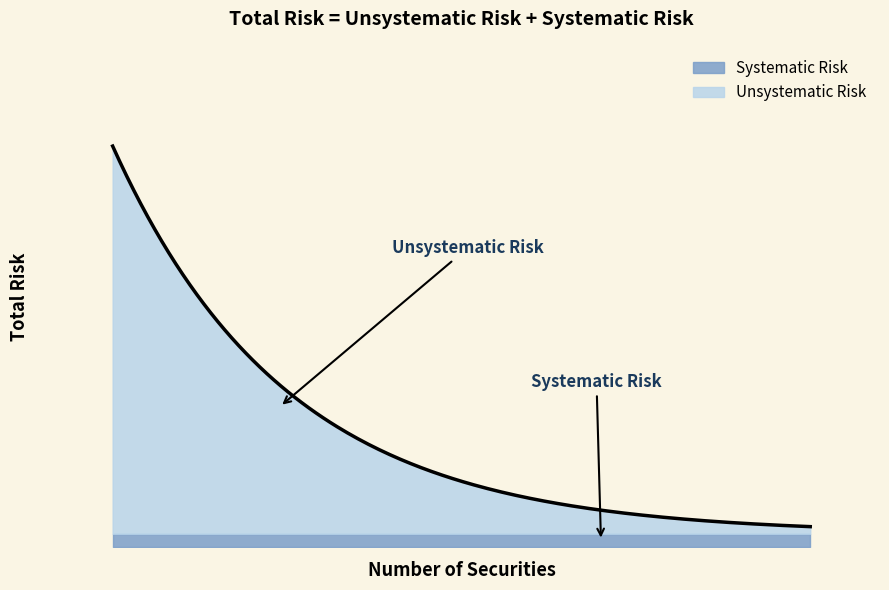

At how many categories does at least one series exceed 0?

6